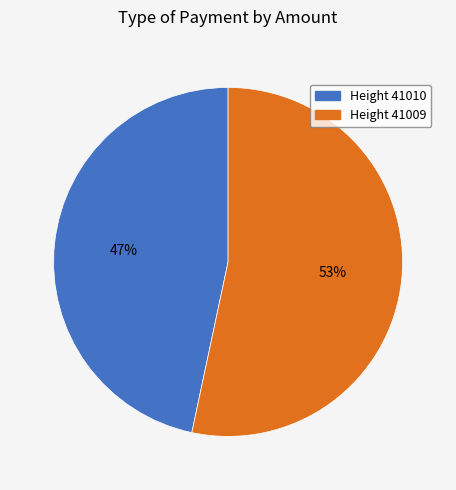

Is it true that Height 41009 is 53% of the pie?

True